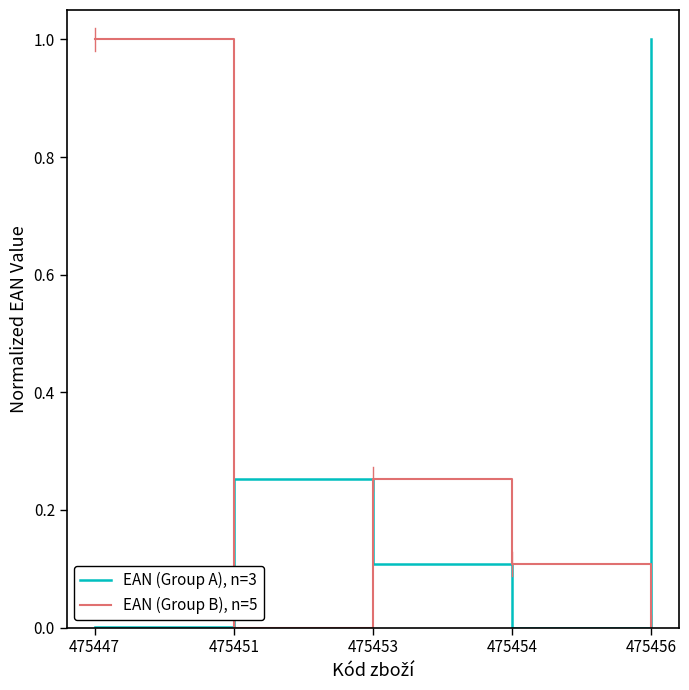

True or false: EAN (Group B), n=5 has a value of 0.5 at 475447.

False